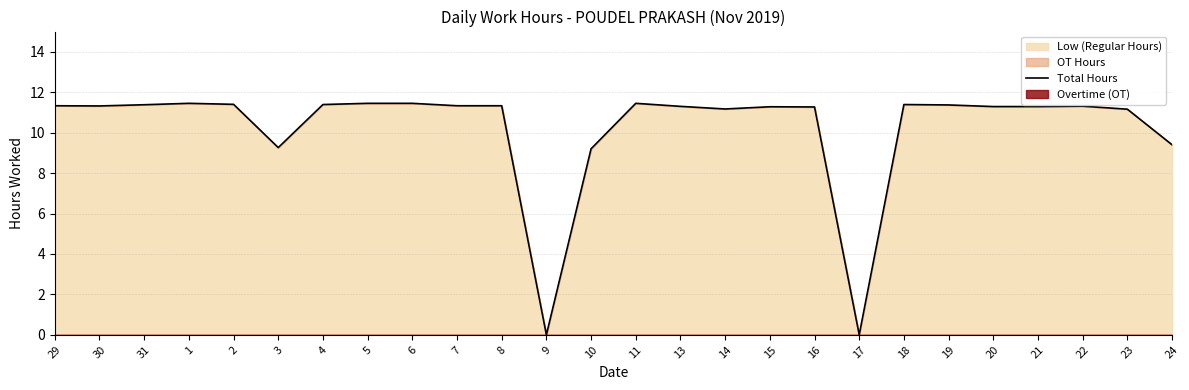

At which category does the data reach its first local peak?

1